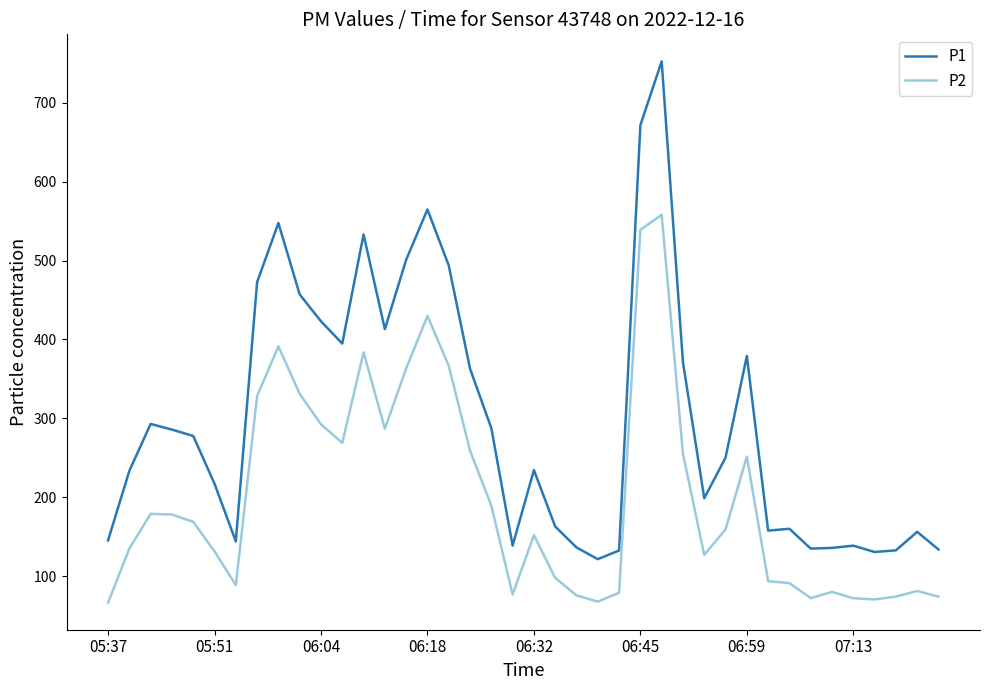

Which series has the largest total across all categories?

P1